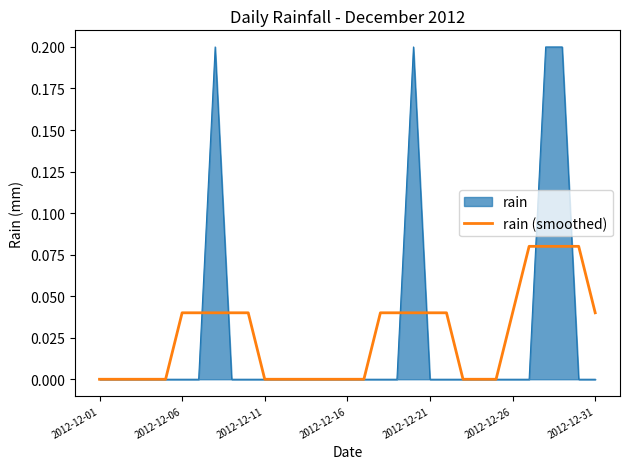

List the series in order of their peak value, highest first.

rain, rain (smoothed)